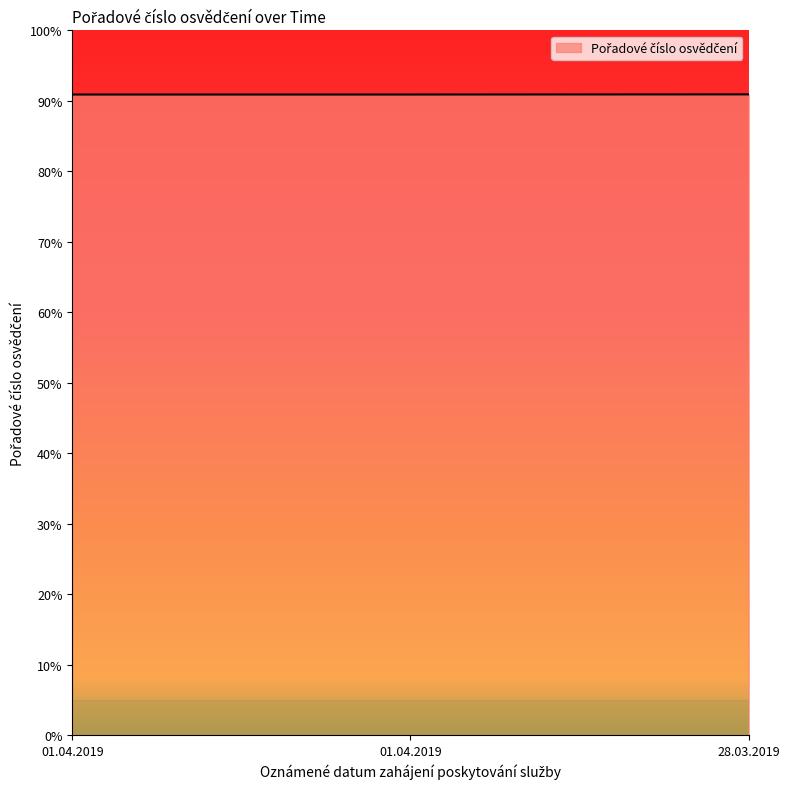

Reading left to right, transcribe all the data shown in this chart.

0.9	0.9	0.9